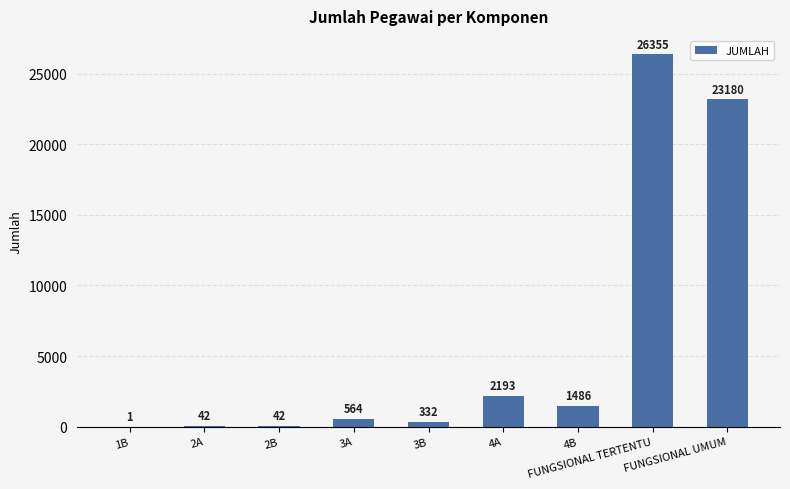

What is the sum of all values?

54195